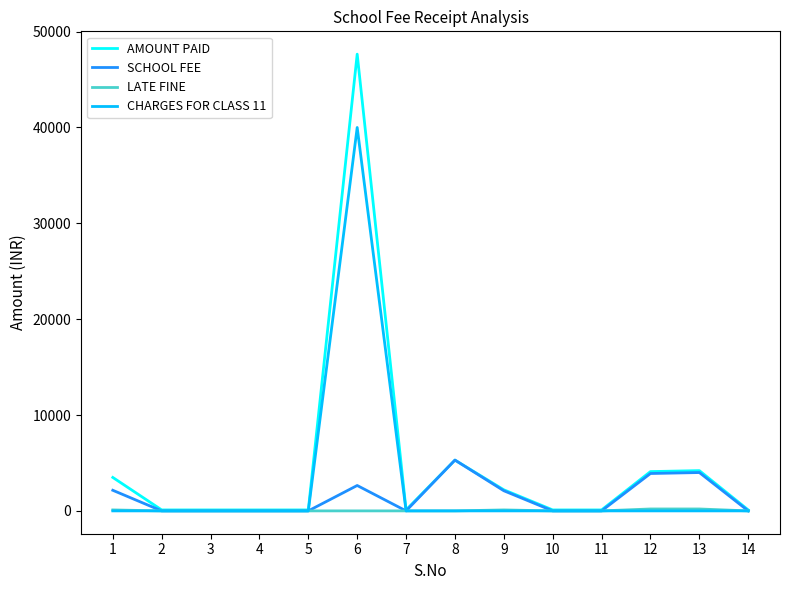

What is the maximum value shown in the chart?

47650